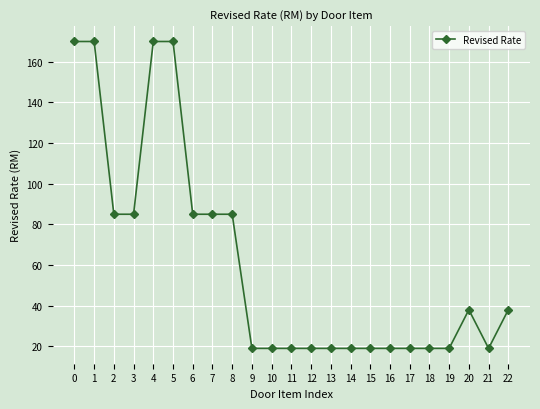

What is the difference between the values at 2 and 0?

85